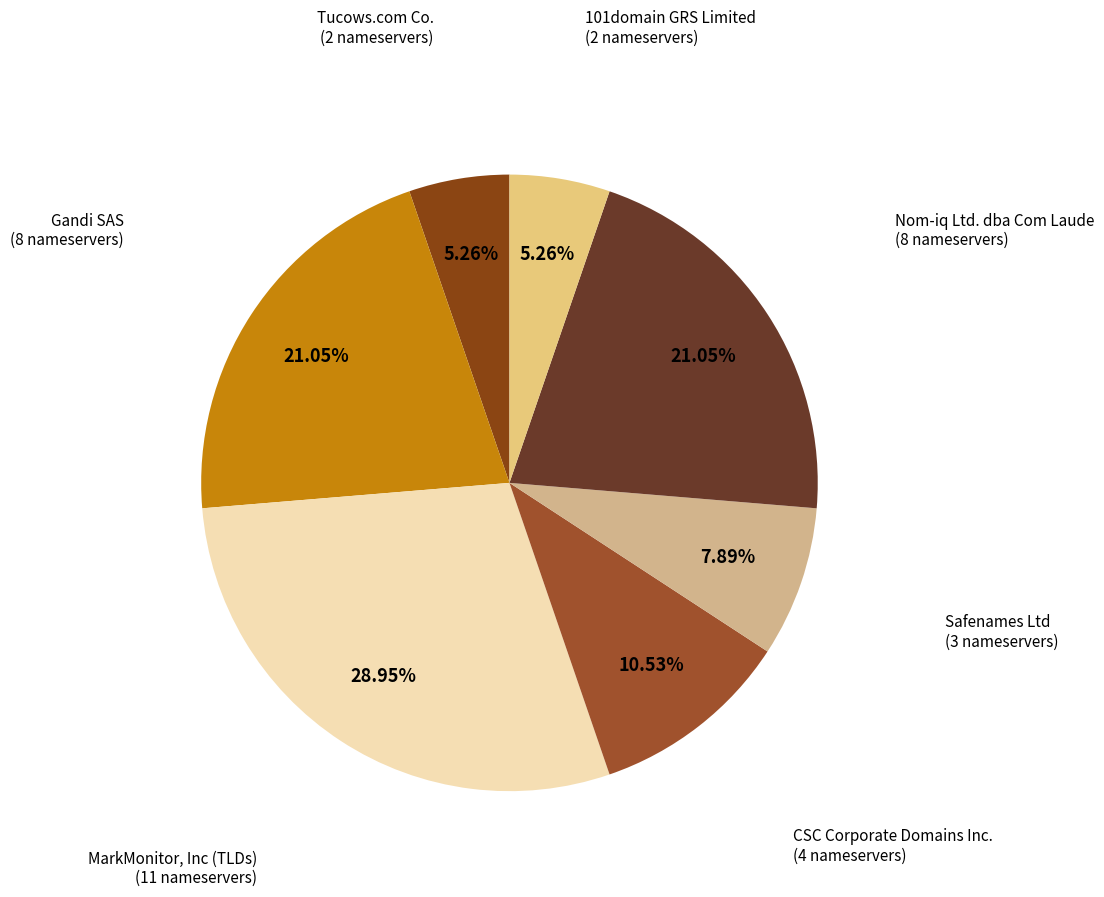

What is the largest slice in the pie chart?

MarkMonitor, Inc (TLDs)